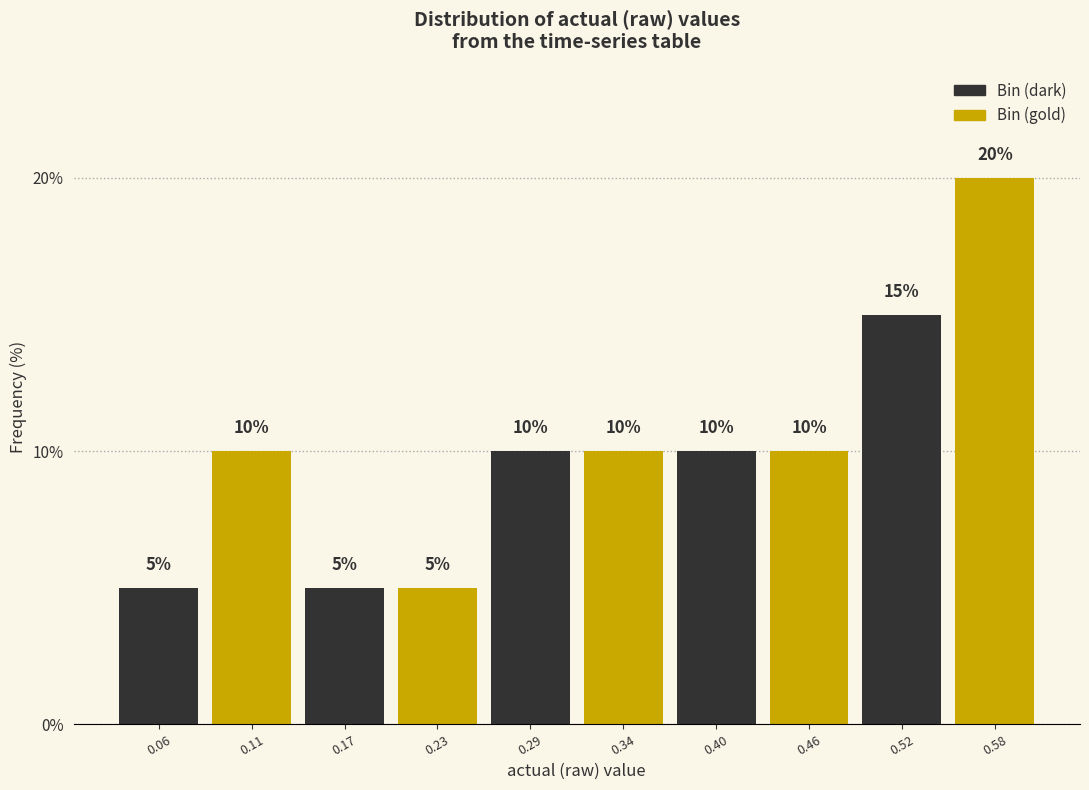

Over which range of the x-axis is the bar tallest?

0.55 to 0.60